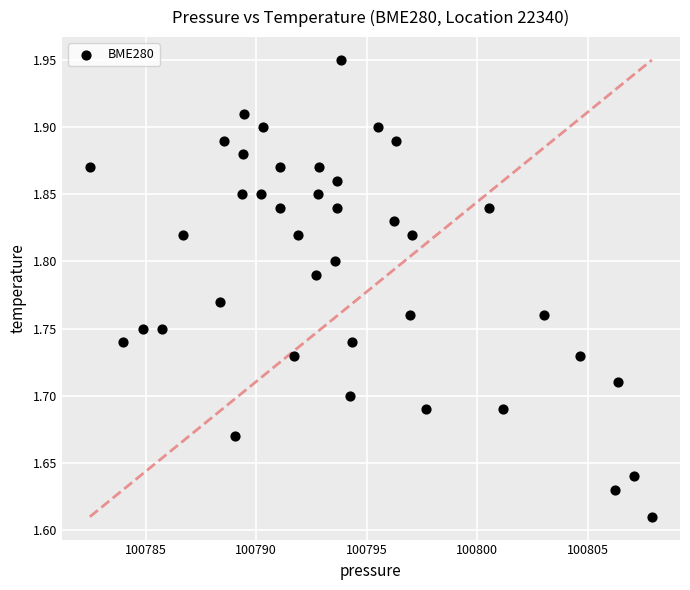

What is the range of Y values (max minus min)?

0.3